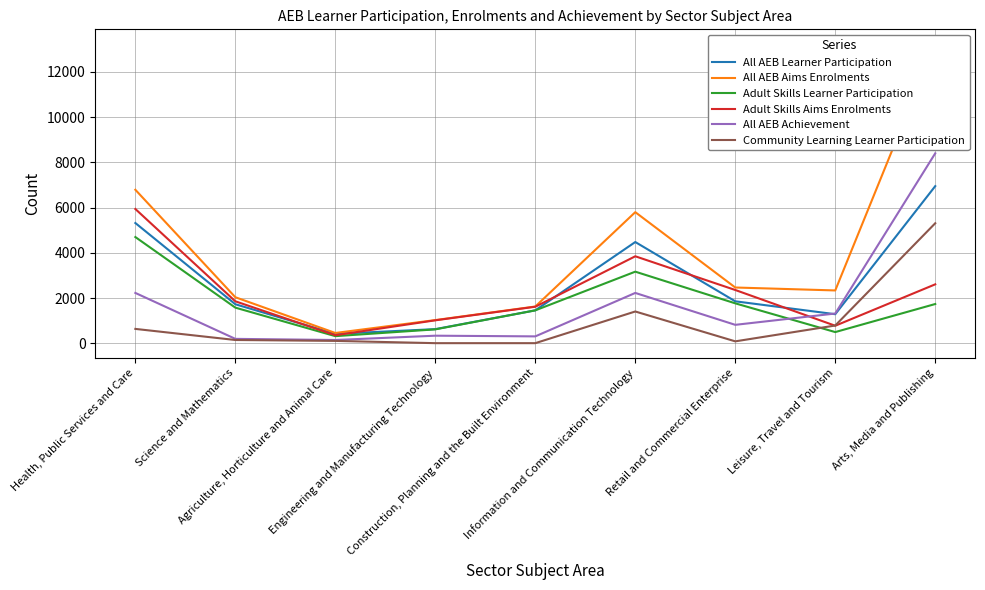

True or false: All AEB Learner Participation has a value of 412 at Construction, Planning and the Built Environment.

False